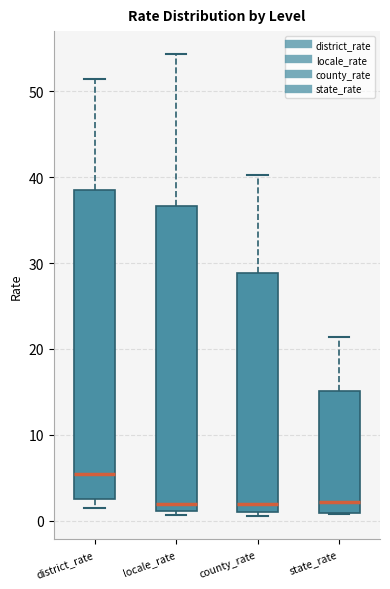

Reading left to right, transcribe this box plot: for each box, give where its median line is, the range the box spans, and where its two whiskers end, as read against the y-axis. The values are not printed on the chart, so give them approximately, as read against the axis.

district_rate: median 5, box 3 to 39, whiskers 1 to 51
locale_rate: median 2, box 1 to 37, whiskers 1 (just below the box's lower edge) to 54
county_rate: median 2, box 1 to 29, whiskers 1 (just below the box's lower edge) to 40
state_rate: median 2, box 1 to 15, whiskers 1 to 21